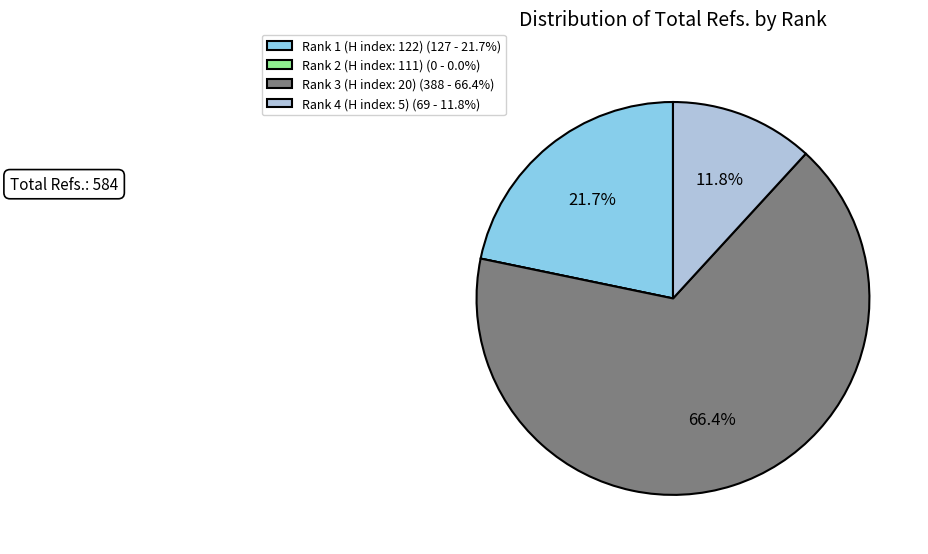

Which has a higher value, Rank 3 (H index: 20) (388 - 66.4%) or Rank 4 (H index: 5) (69 - 11.8%)?

Rank 3 (H index: 20) (388 - 66.4%)